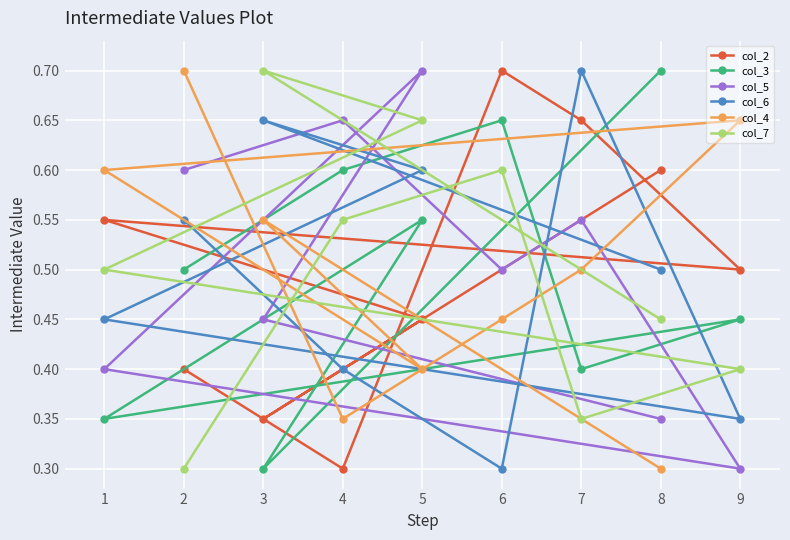

After their last crossing, which series has the higher values: col_5 or col_7?

col_7